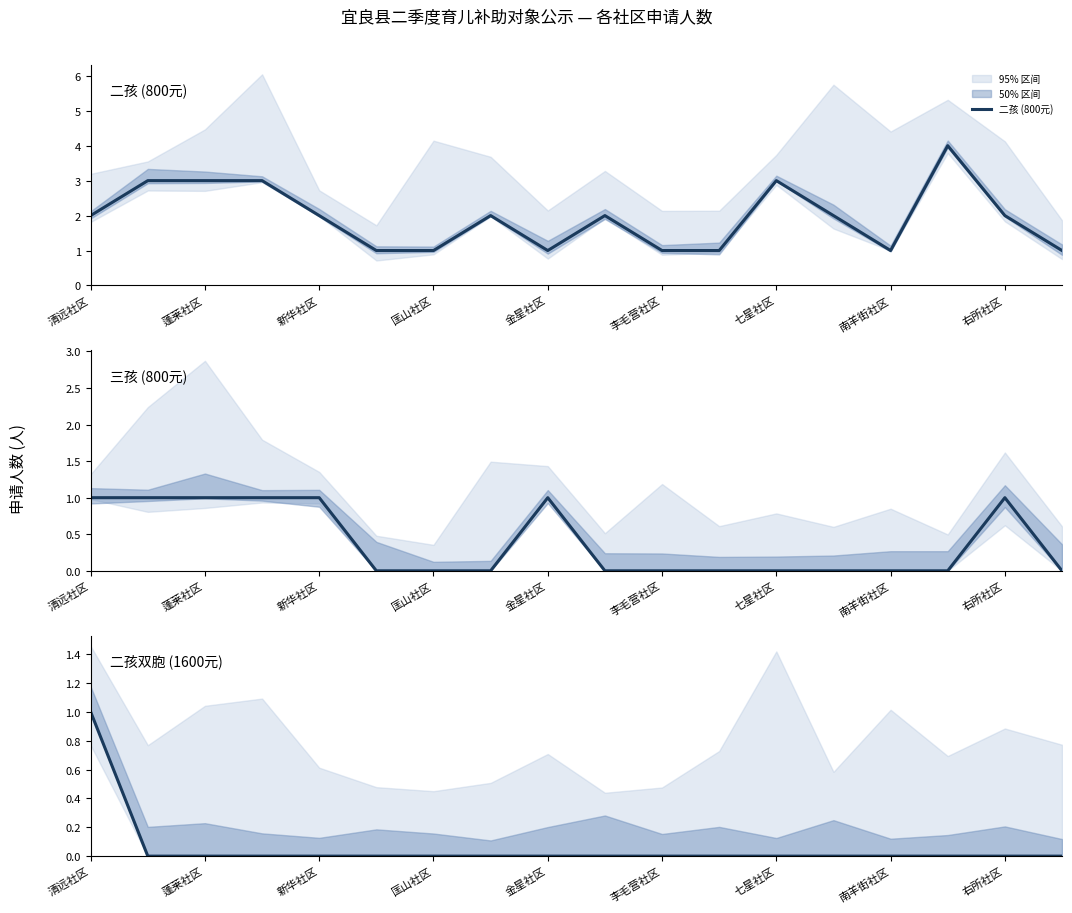

Where is 二孩 (800元) nearest to the value 2?

清远社区